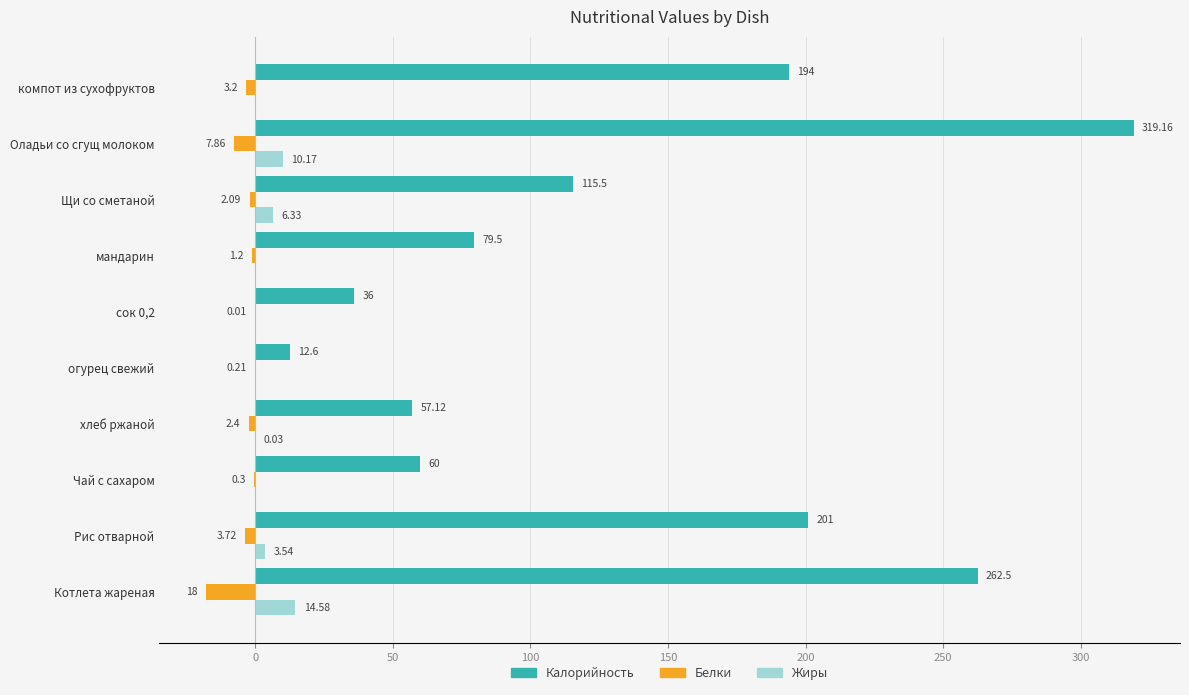

At which label is Калорийность closest to 165?

компот из сухофруктов